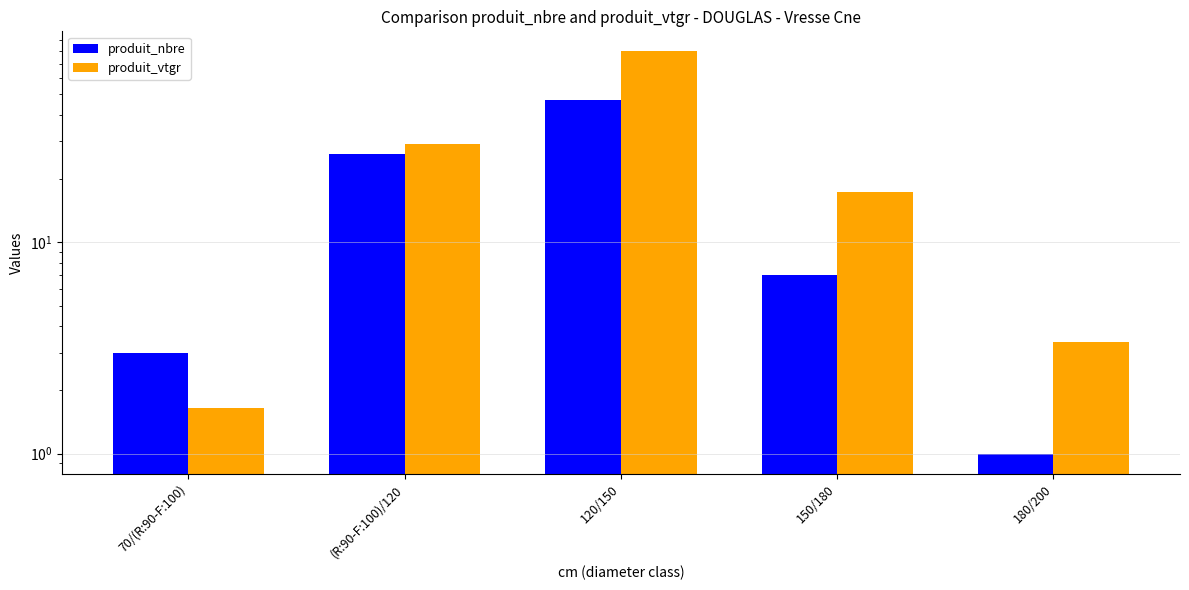

Does the chart contain any negative values?

No